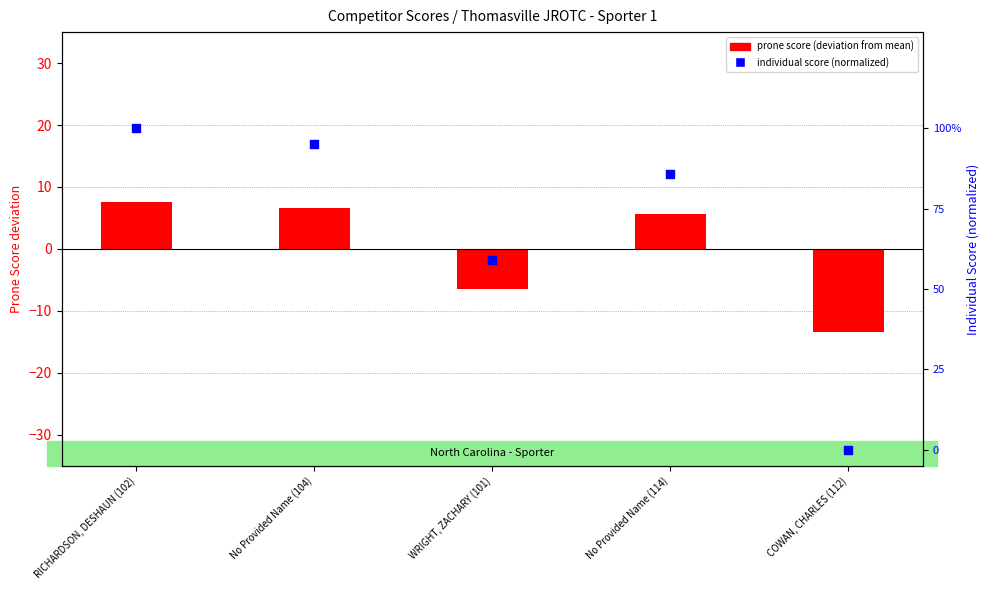

Which series has the largest Y range (max minus min)?

prone score (deviation from mean)